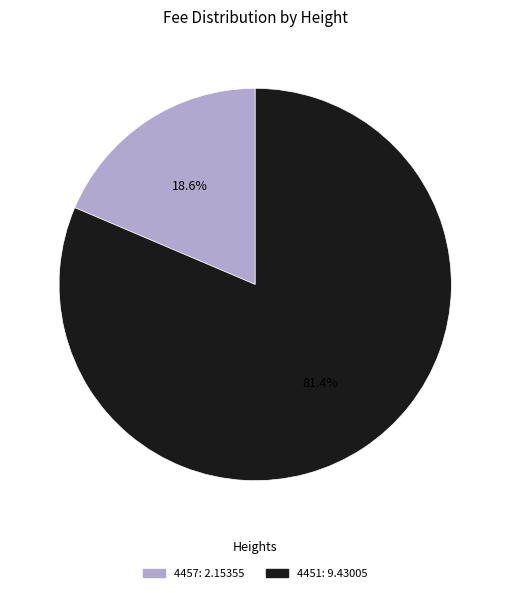

Which has a higher value, 4451 or 4457?

4451